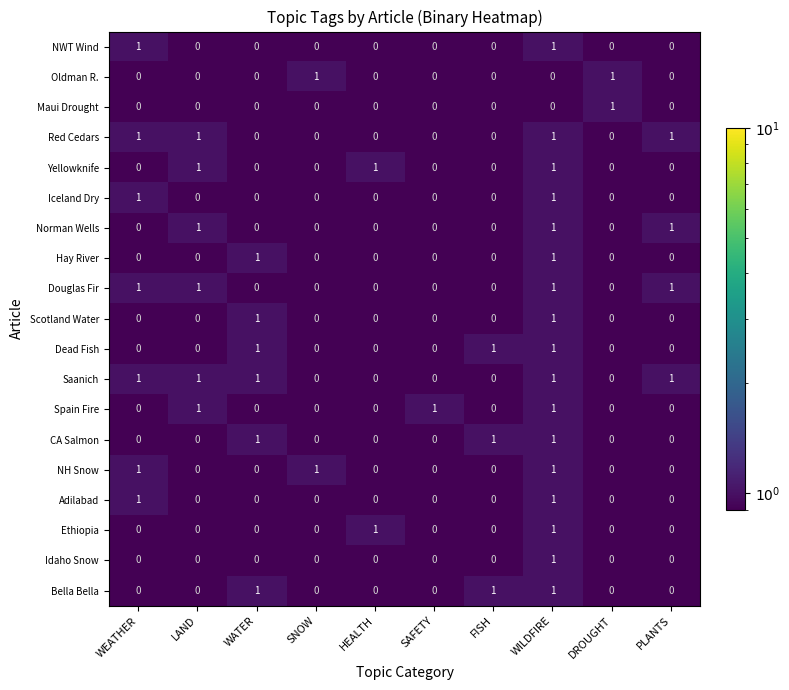

At which category is the sum across all series the highest?

WILDFIRE